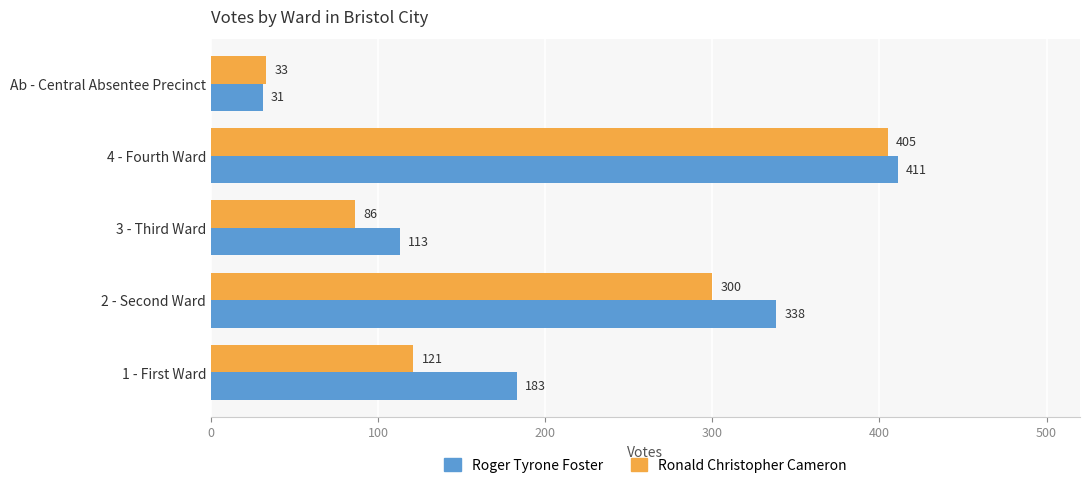

What is the difference between the highest and lowest values at 3 - Third Ward?

27